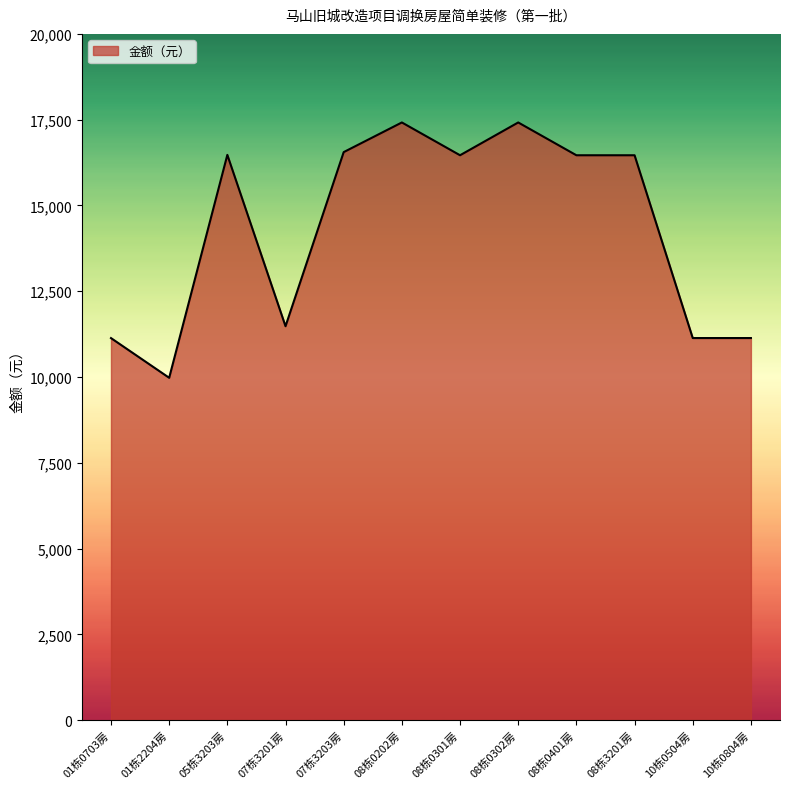

What is the ratio of the value at 10栋0804房 to the value at 05栋3203房?

0.7